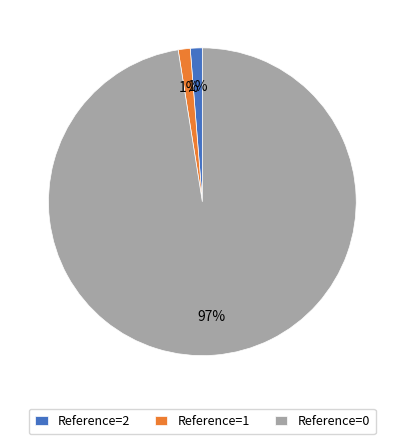

Is it true that Reference=2 is 11% of the pie?

False